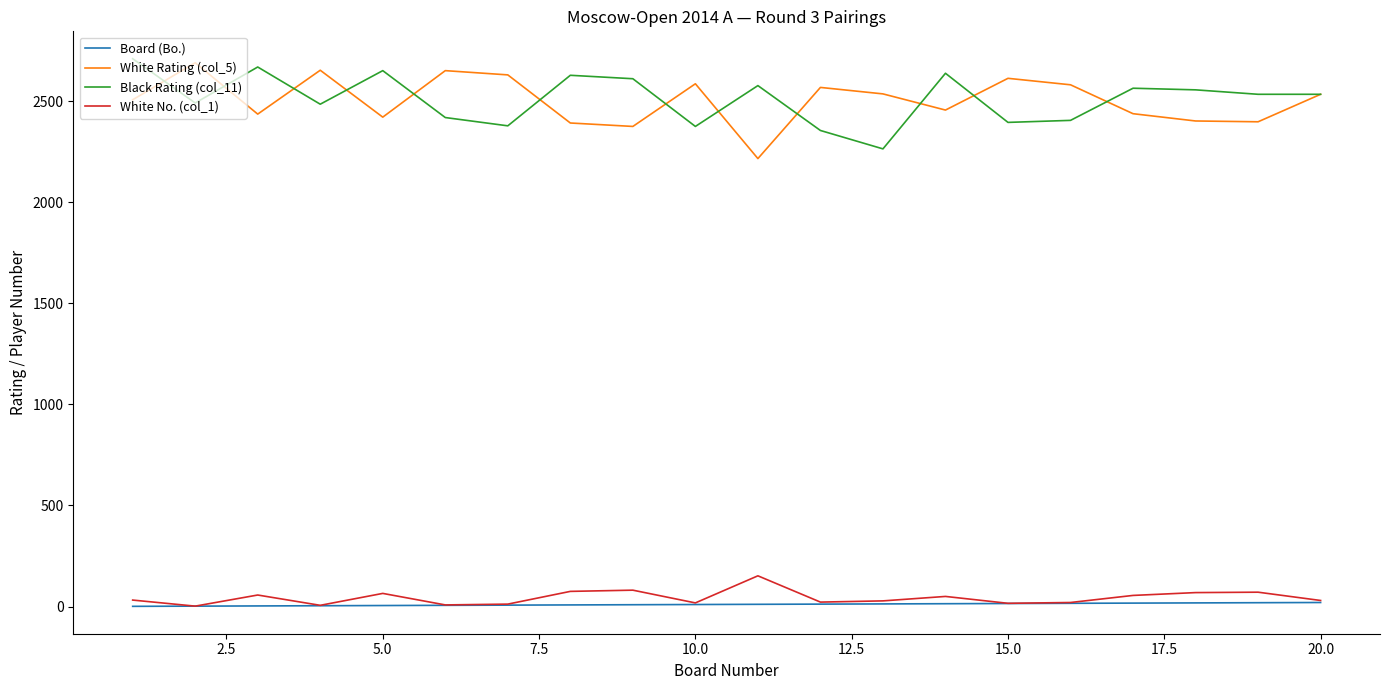

True or false: White No. (col_1) and Black Rating (col_11) intersect in this chart.

False